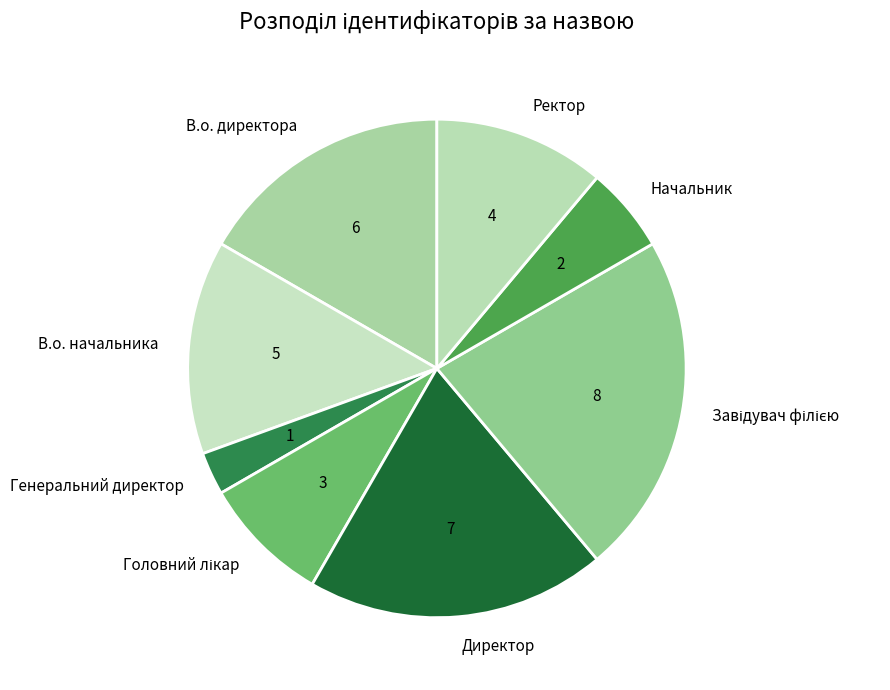

The Начальник slice represents 6% of the pie. True or false?

True